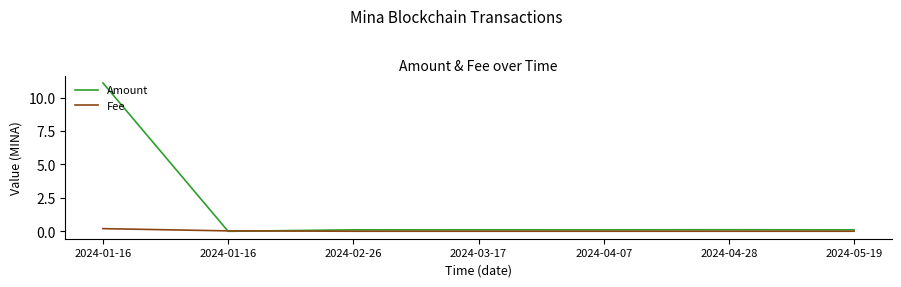

What is the label of the 3rd point from the left?

2024-02-26